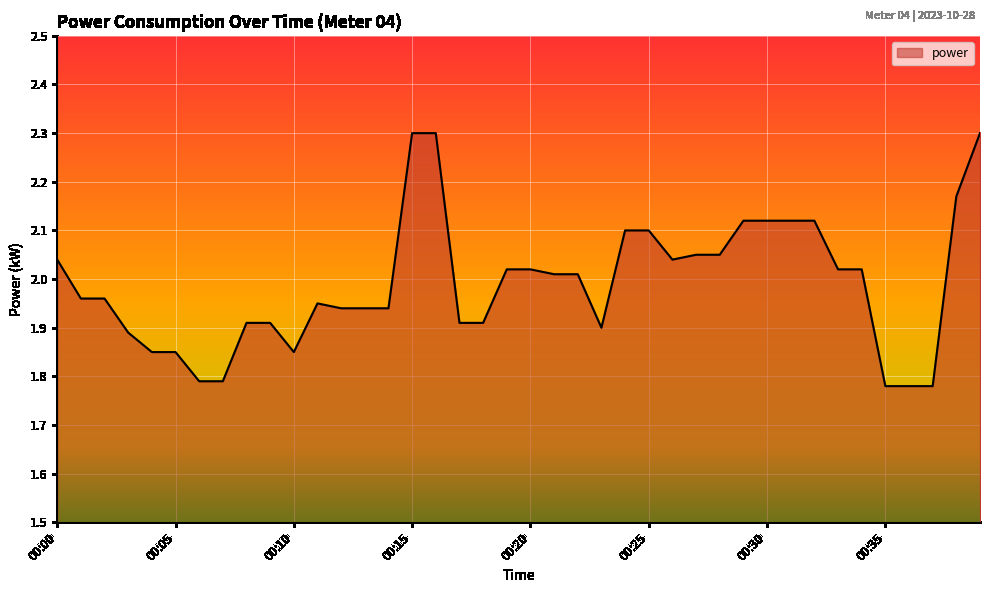

What is the maximum value shown in the chart?

2.3